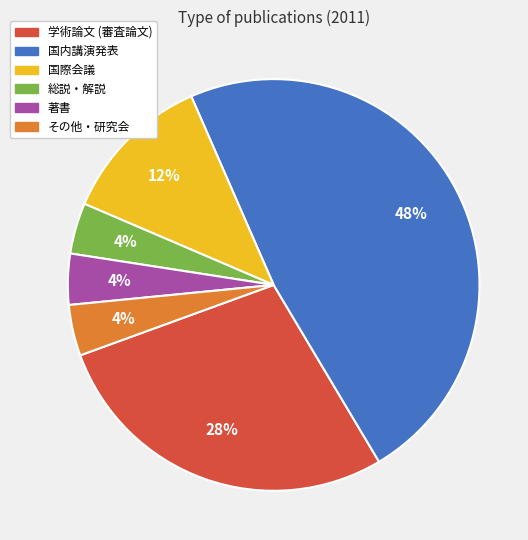

The 著書 slice represents 4% of the pie. True or false?

True